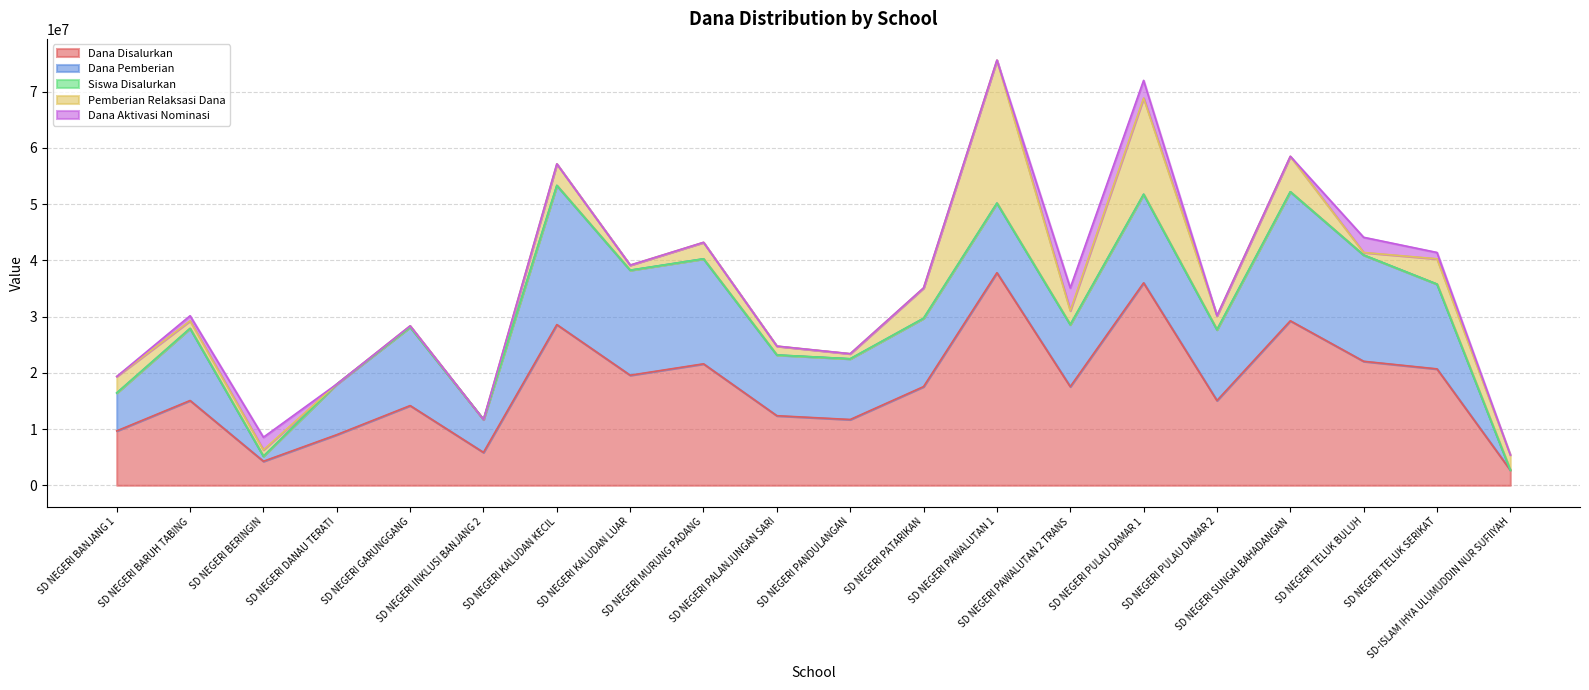

At which label is Dana Pemberian closest to 12375000?

SD NEGERI PAWALUTAN 1